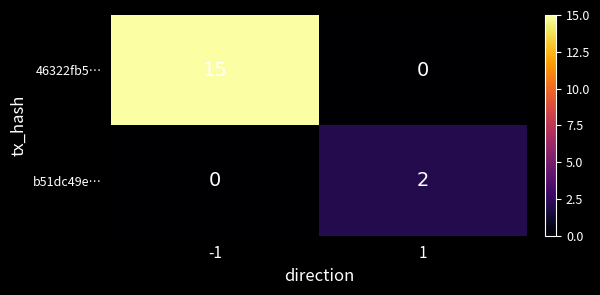

What is the maximum value shown in the chart?

15